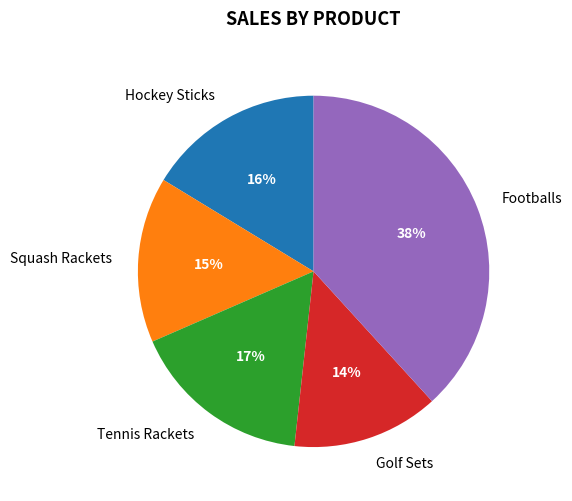

Which slice is the smallest?

Golf Sets